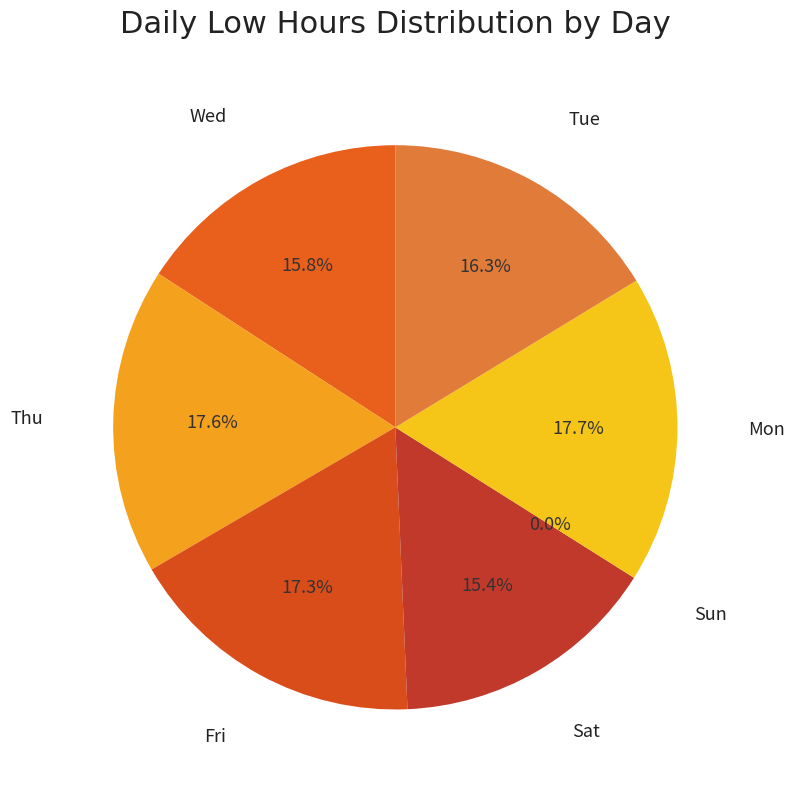

What percentage do Sun and Wed together represent?

15.8%